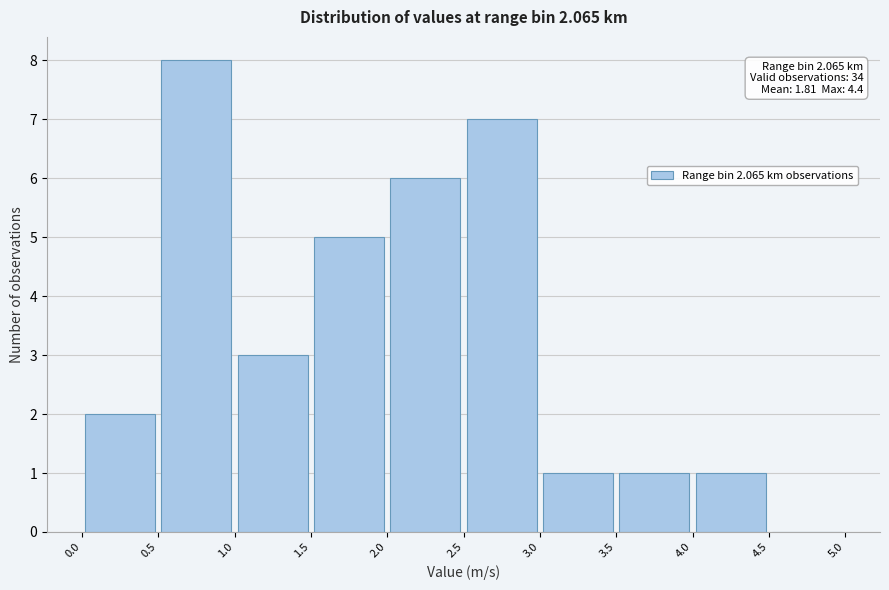

Over which range of the x-axis is the bar tallest?

0.5 to 1.0